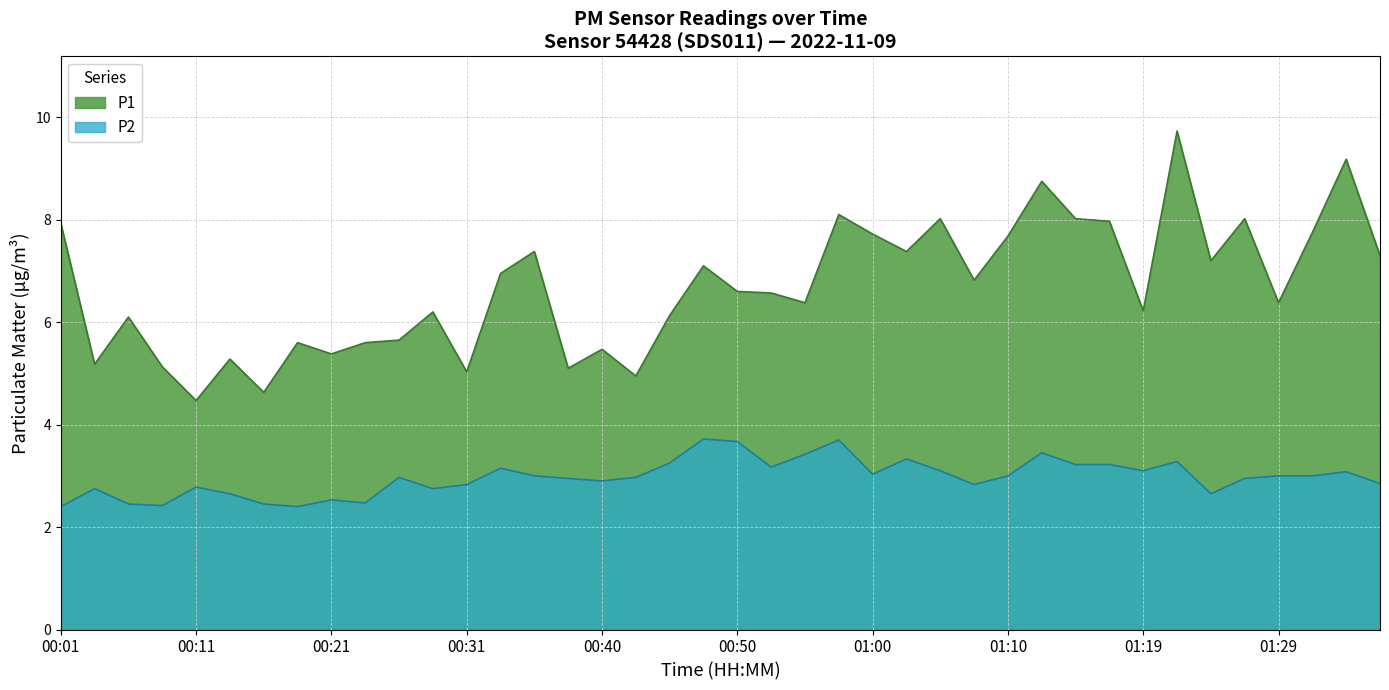

What are all the series names shown in the legend?

P1, P2